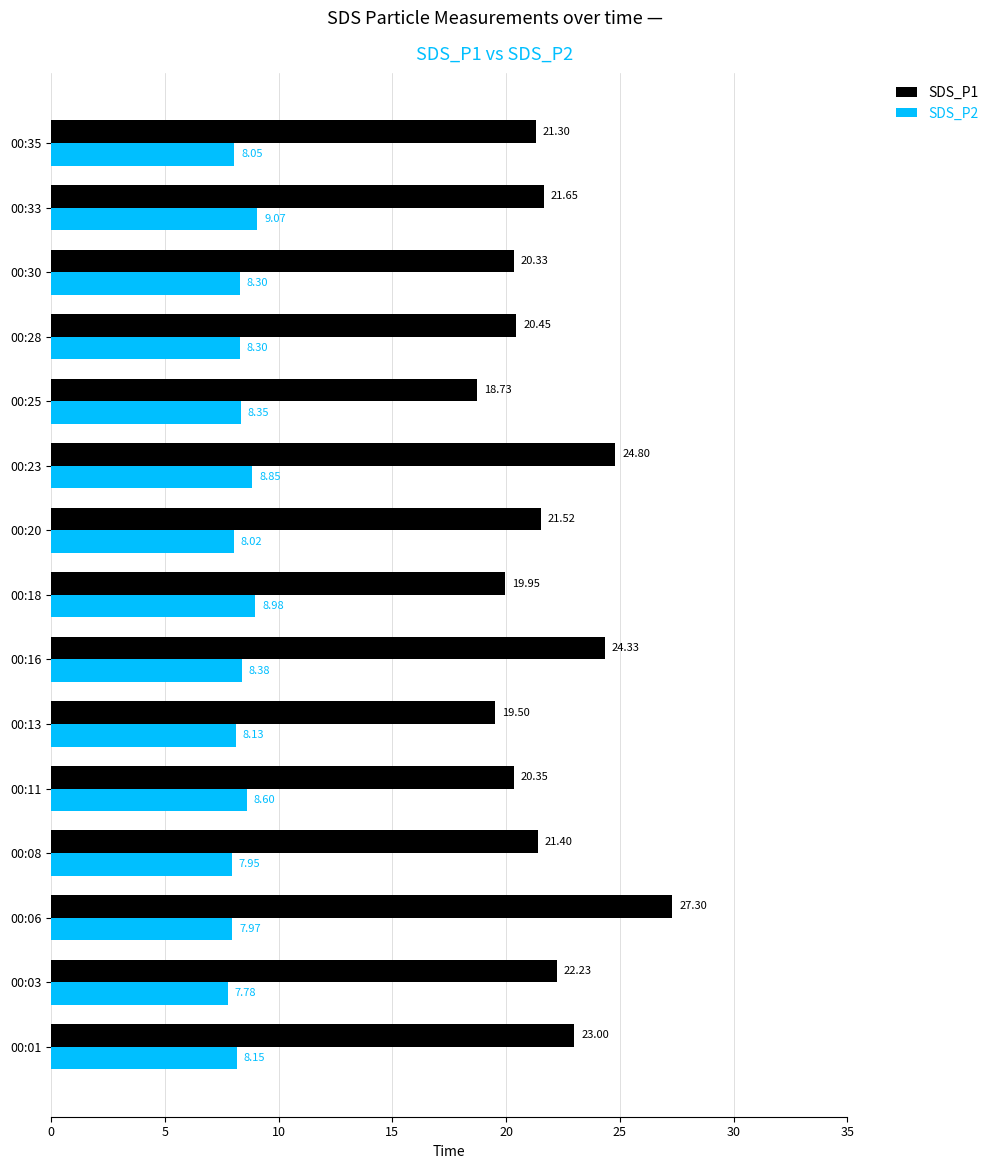

Rank the series by their average value, from lowest to highest.

SDS_P2, SDS_P1